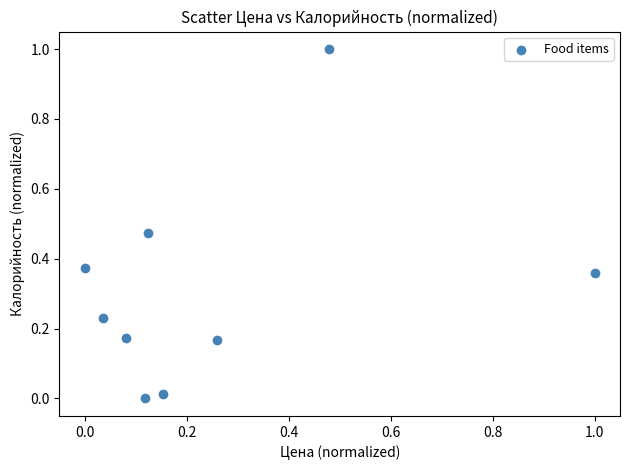

What is the average Y value?

0.3